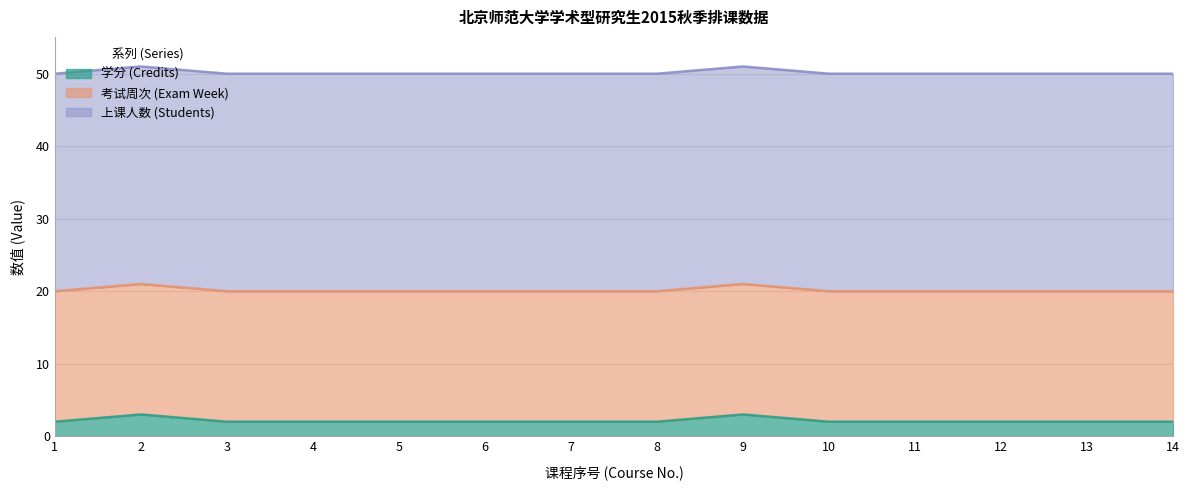

The value of 学分 (Credits) at 6 is 3. True or false?

False